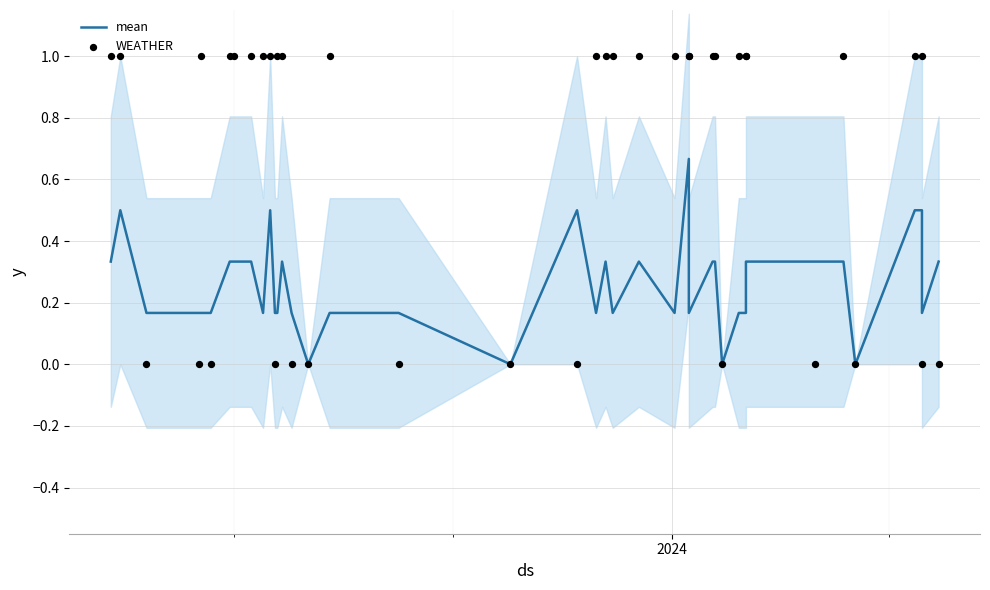

Which series reaches the minimum Y coordinate?

mean